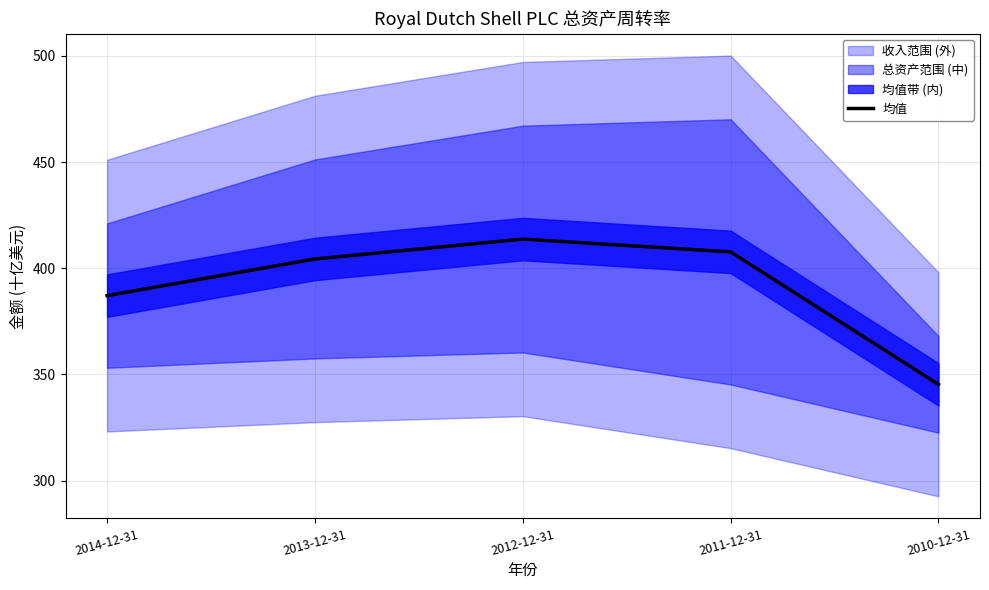

Reading left to right, list all the values displayed in this chart.

387.1	404.4	413.7	407.7	345.3